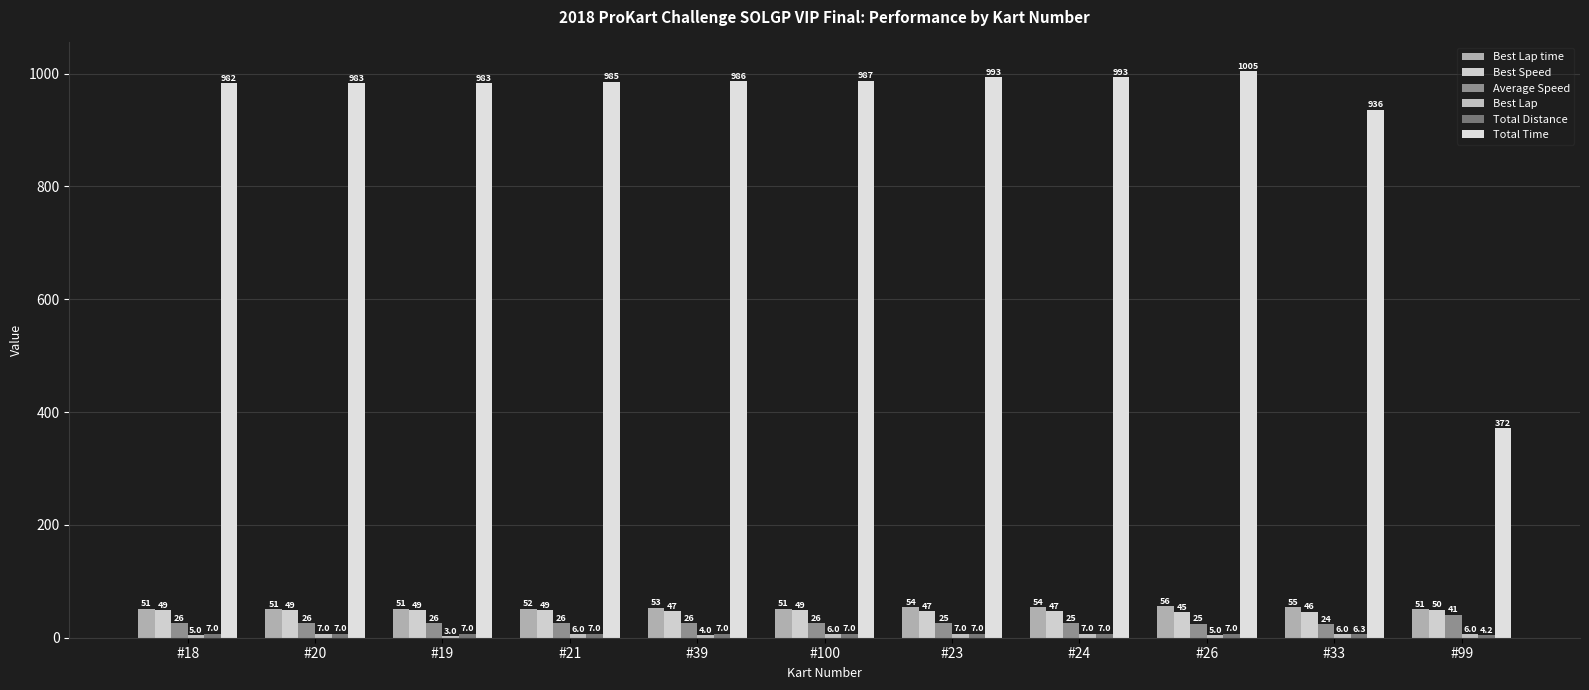

Are the bars grouped side by side (vs. stacked)?

Yes